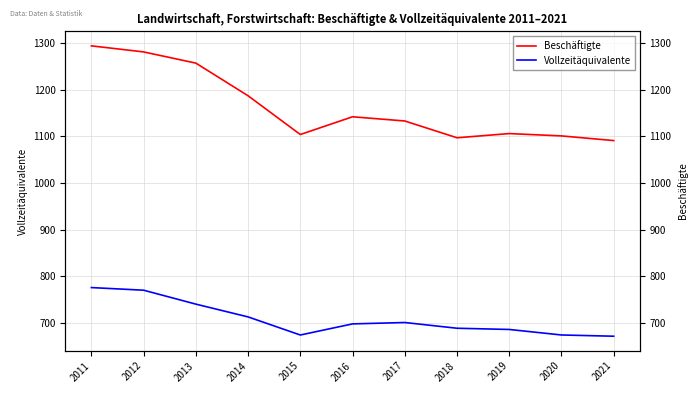

Reading left to right, what are all the values shown in this chart?

Beschäftigte: 1294.0	1281.0	1257.0	1187.0	1104.0	1142.0	1133.0	1097.0	1106.0	1101.0	1091.0
Vollzeitäquivalente: 776.0	770.3	740.5	713.1	674.3	698.1	701.1	688.8	686.2	674.4	671.7